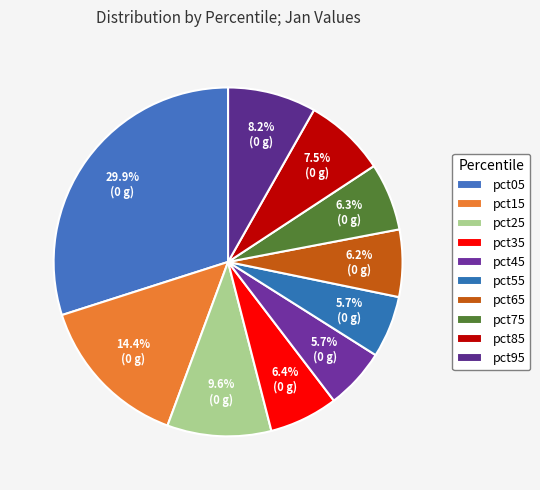

How many segments does this pie chart have?

10